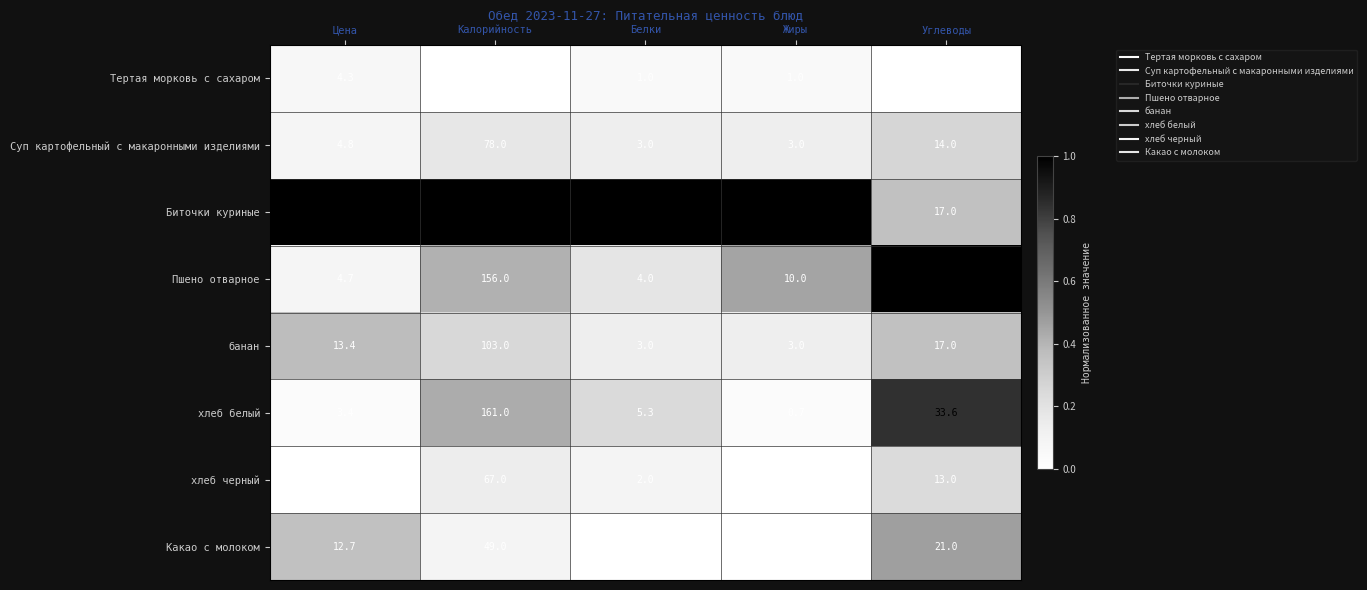

What is the total value across all series at Жиры?

39.7